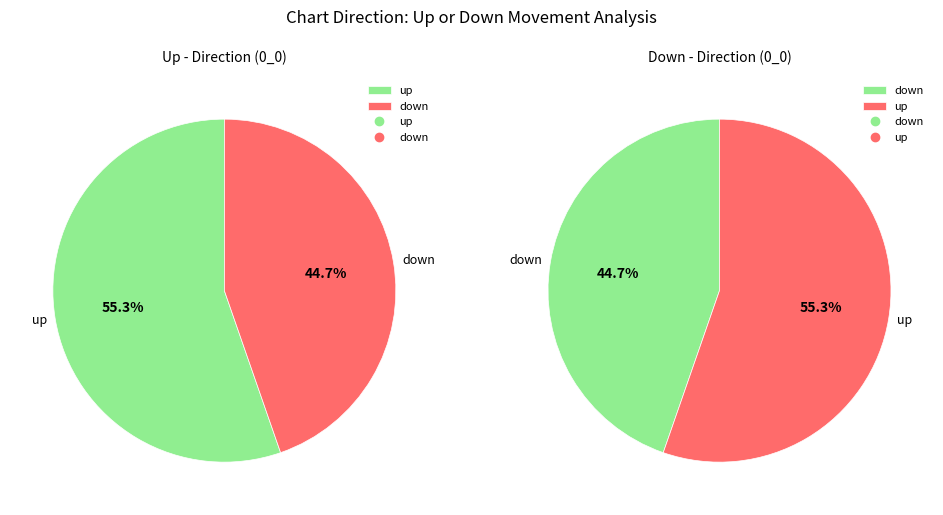

To the nearest percent, what portion does down represent?

45%